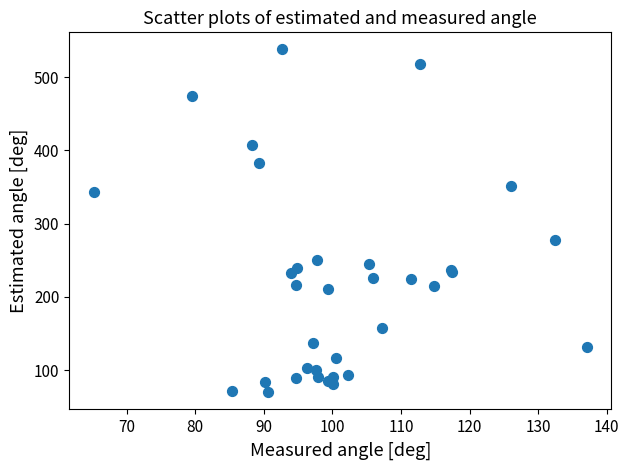

What Y value in the scatter plot is closest to 303?

278.1